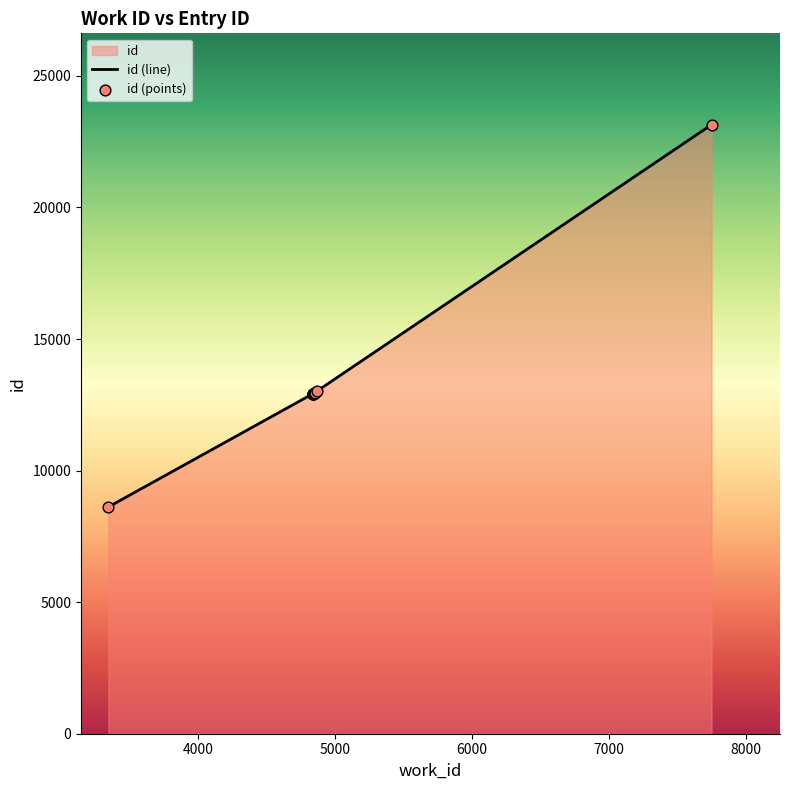

Between 4845 and 7750, which is larger?

7750